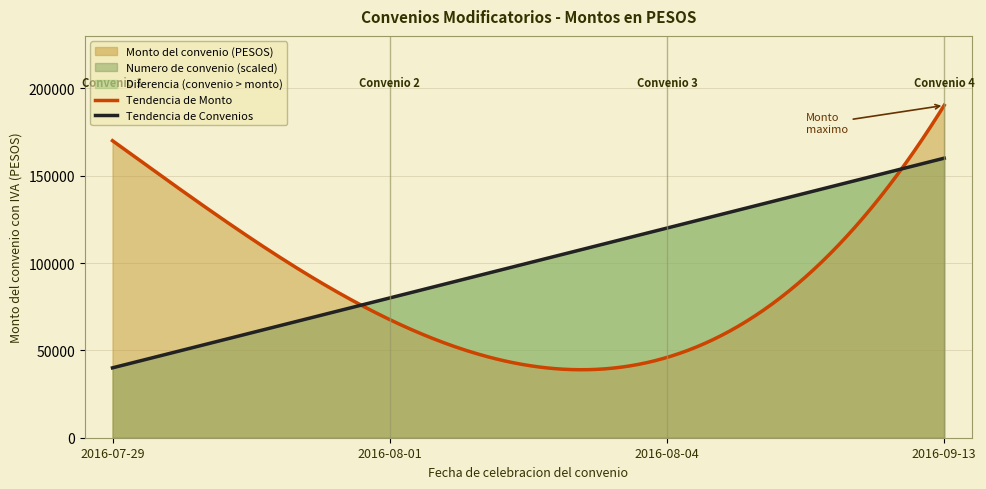

How many lines are shown in the chart?

2